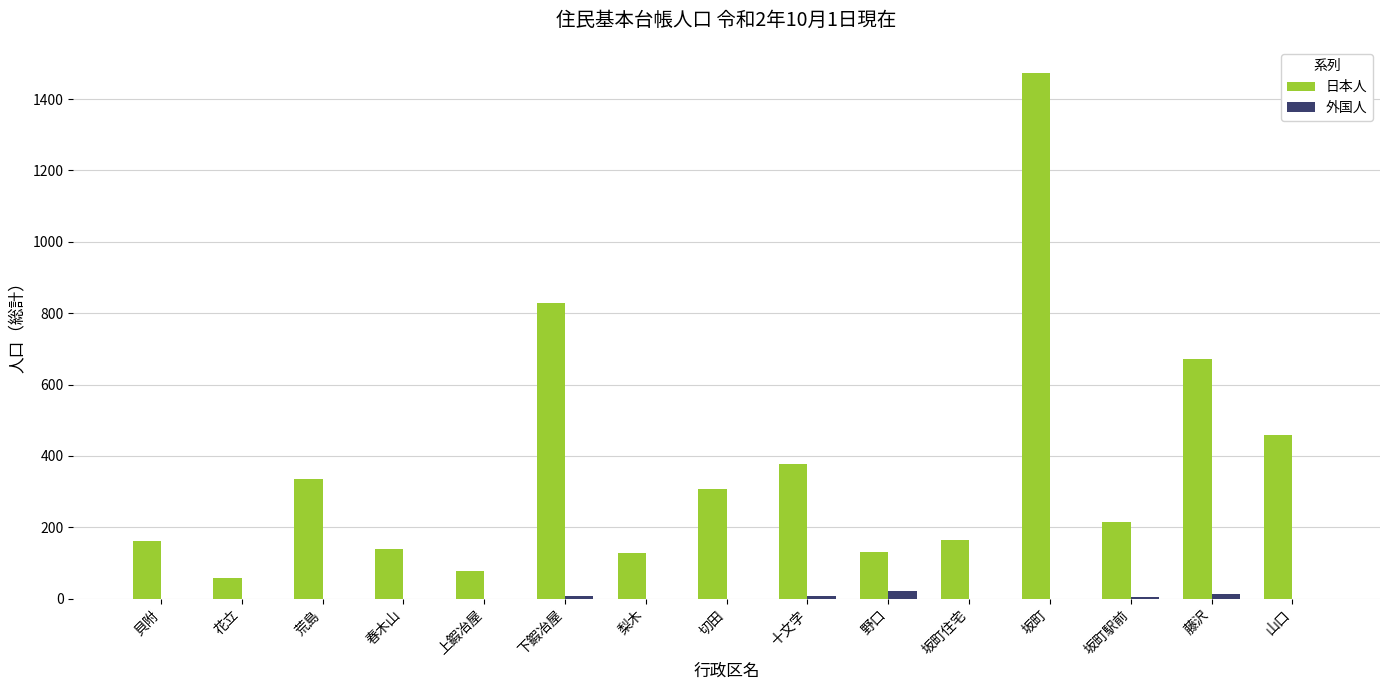

What is the highest value of the 日本人 series?

1473